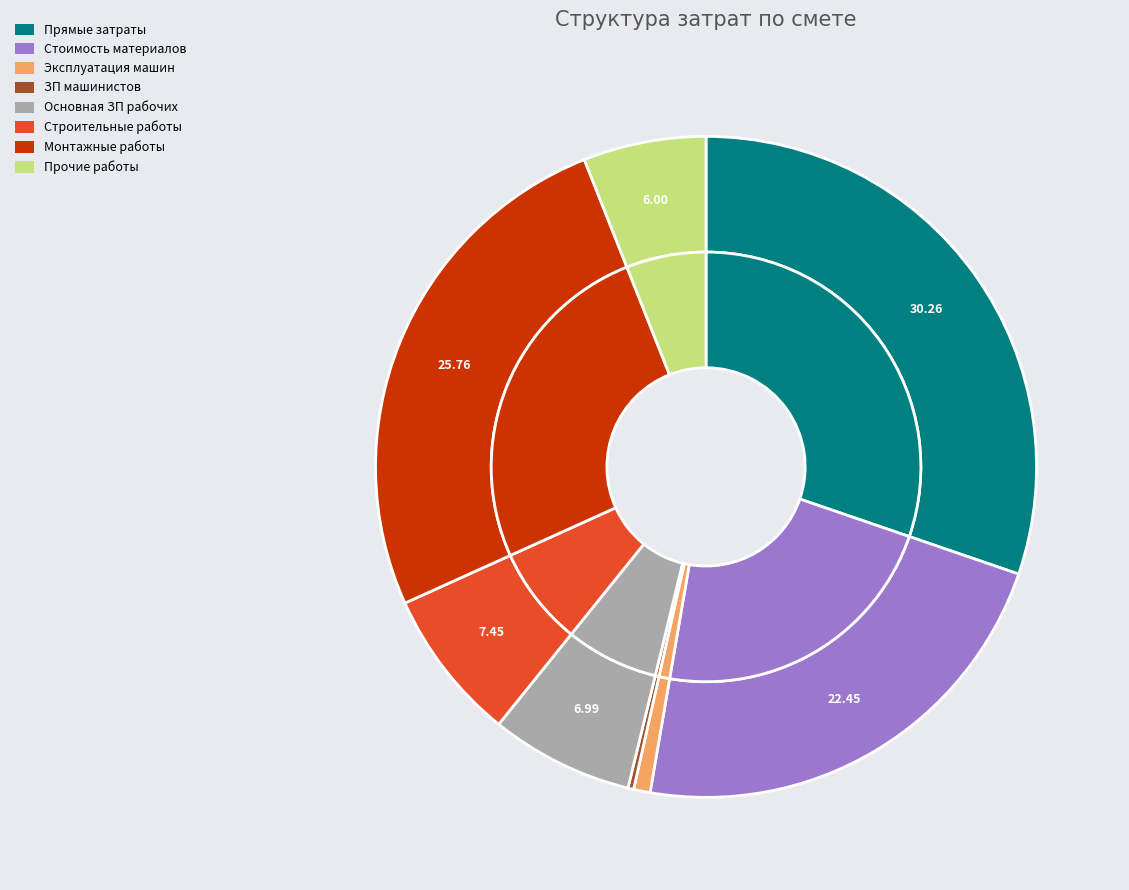

To the nearest percent, what is the average slice percentage?

12%